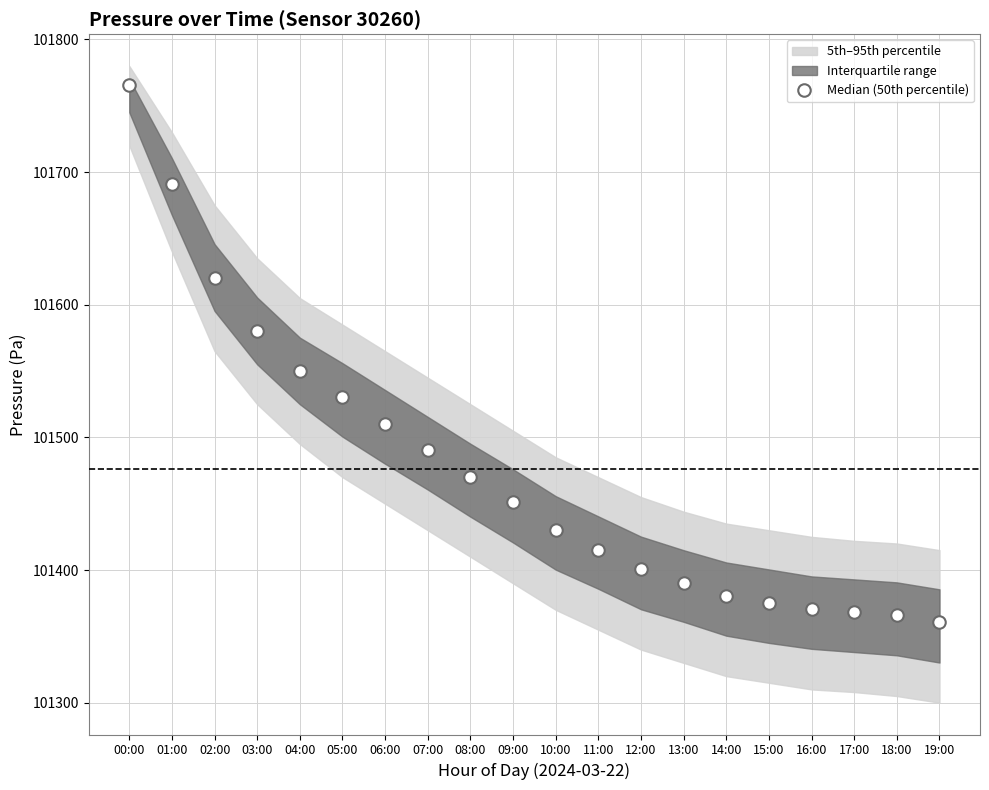

What is the label of the 11th point from the right?

09:00